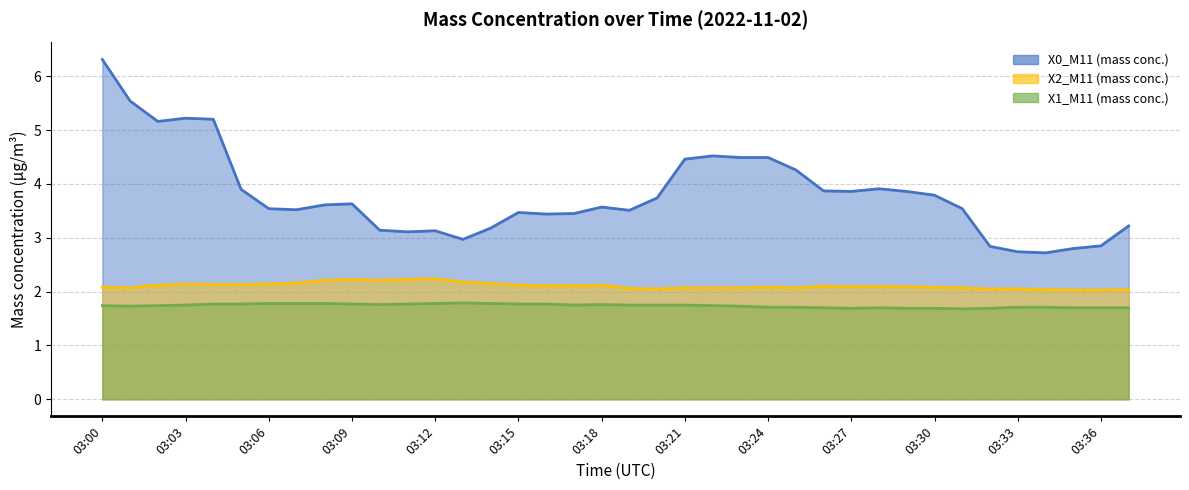

True or false: X2_M11 (mass conc.) and X0_M11 (mass conc.) cross at least once.

False